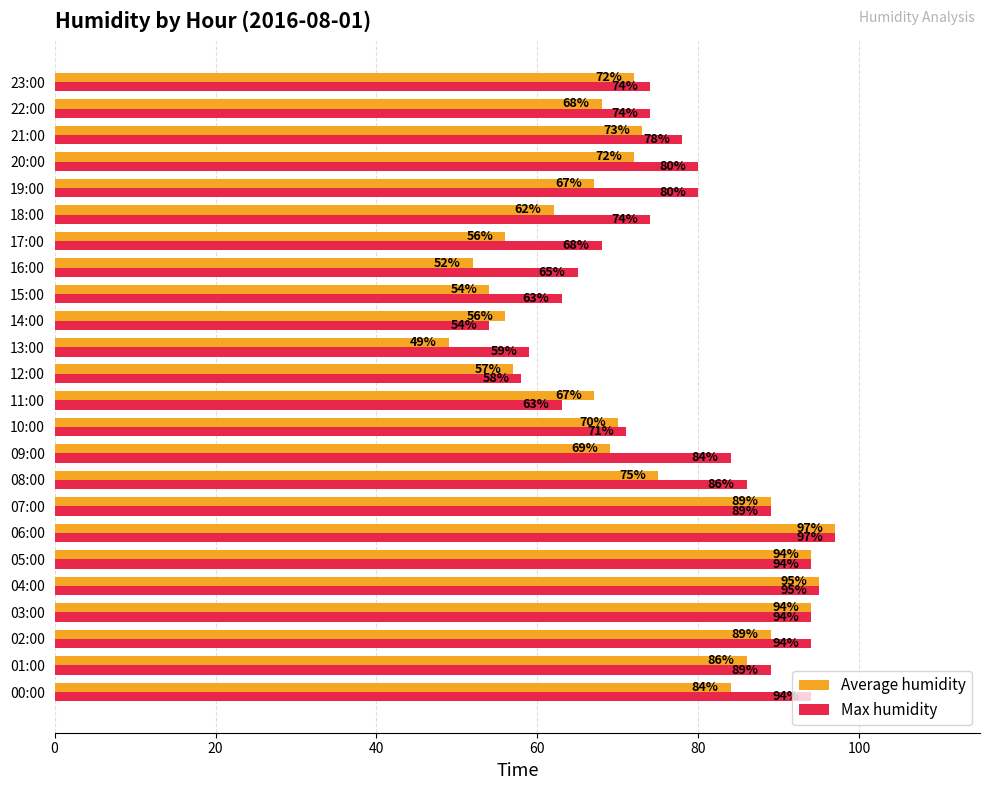

What is the difference between the Average humidity values at 00:00 and 17:00?

28